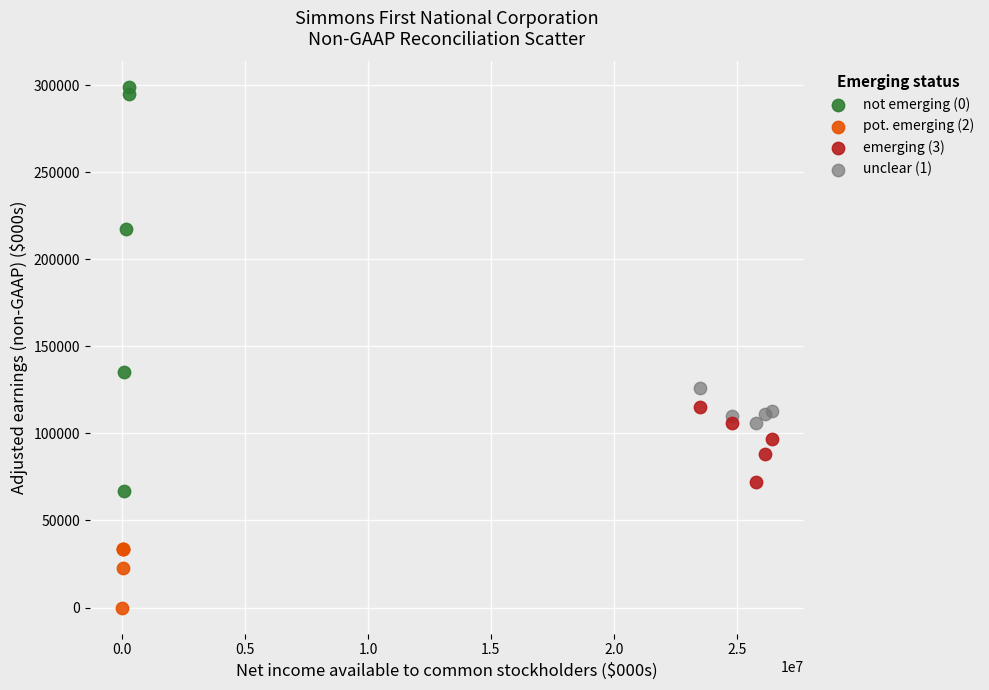

Which series reaches the minimum Y coordinate?

pot. emerging (2)